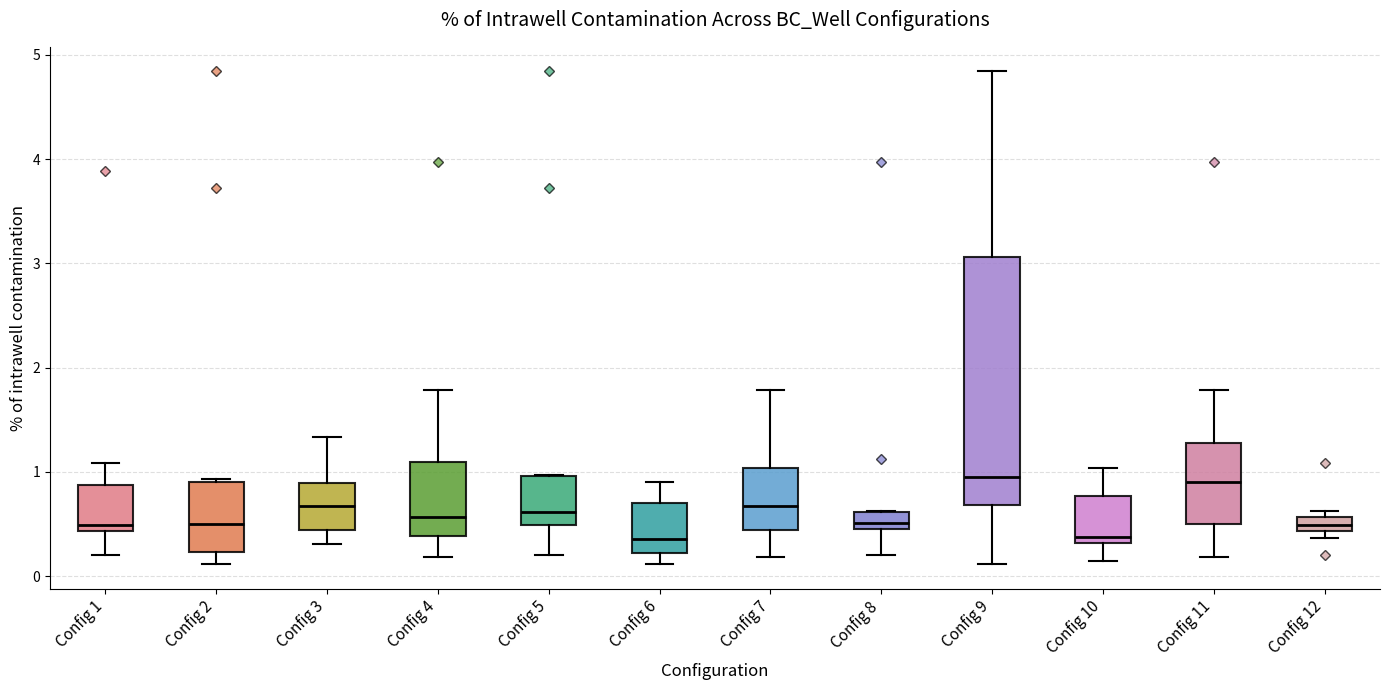

Where does the median line of the box for Config 10 sit on the y-axis? The values are not printed on the chart, so give them approximately, as read against the axis.

0.4